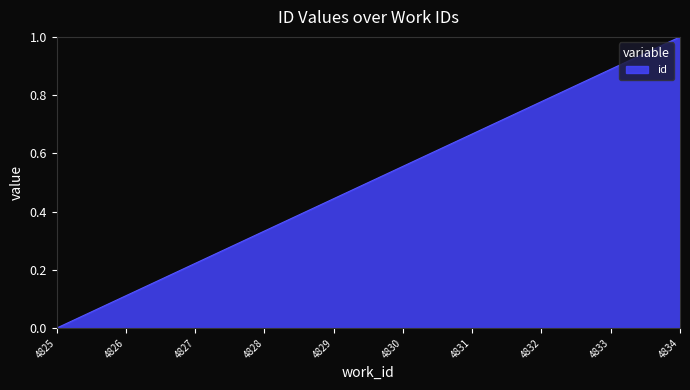

Which label corresponds to the largest value in the chart?

4834